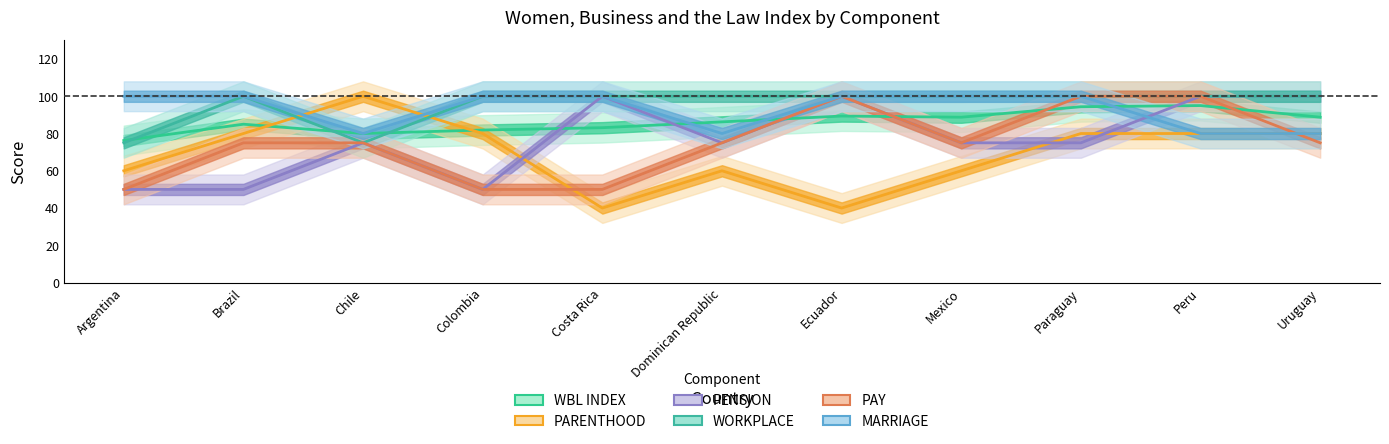

True or false: PENSION has more than 1 interior local peaks.

True